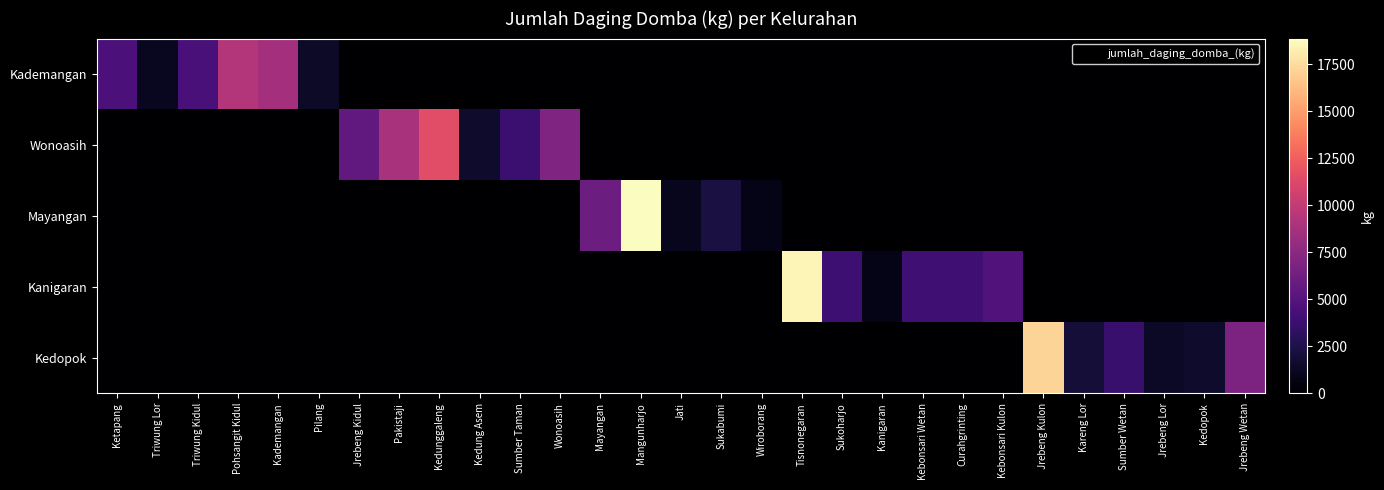

Rank the series at Pohsangit Kidul from lowest to highest value.

Wonoasih, Mayangan, Kanigaran, Kedopok, Kademangan